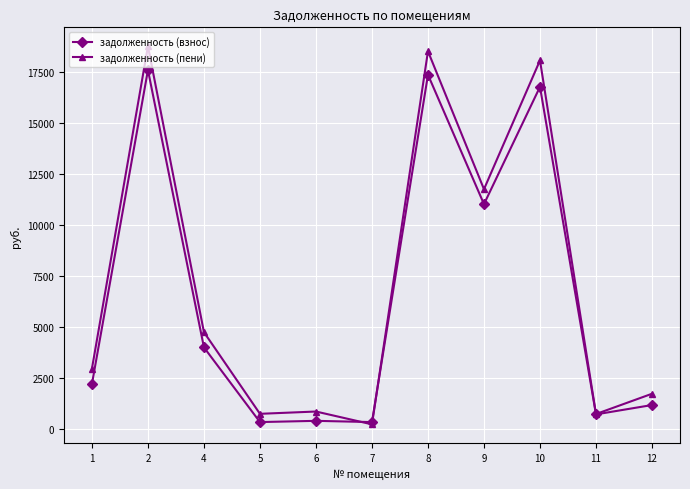

What is the difference between the highest and lowest values at 2?

1166.9